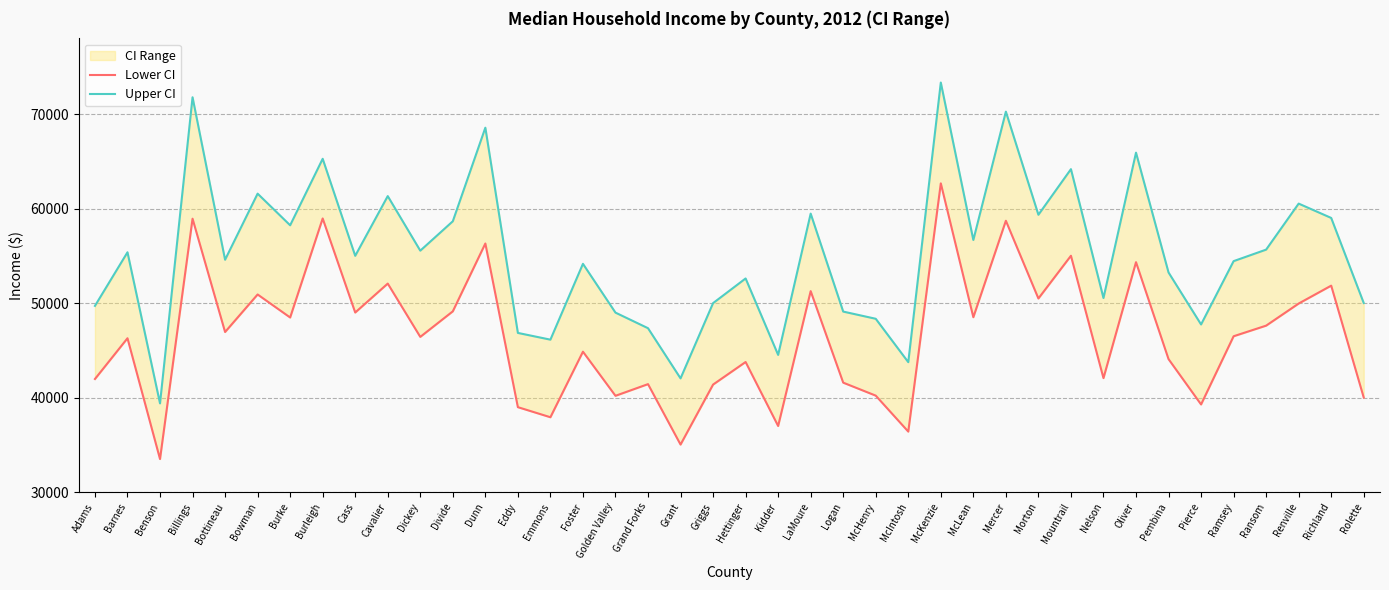

Rank the series at Nelson from lowest to highest value.

Lower CI, Upper CI